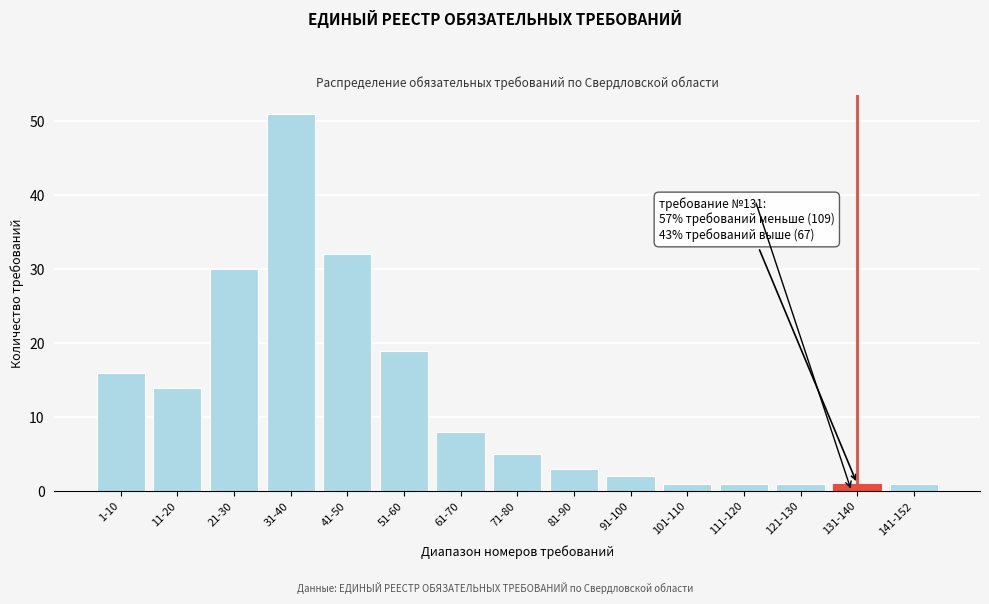

Reading right to left, extract all data points from this chart.

141-152=1	131-140=1	121-130=1	111-120=1	101-110=1	91-100=2	81-90=3	71-80=5	61-70=8	51-60=19	41-50=32	31-40=51	21-30=30	11-20=14	1-10=16